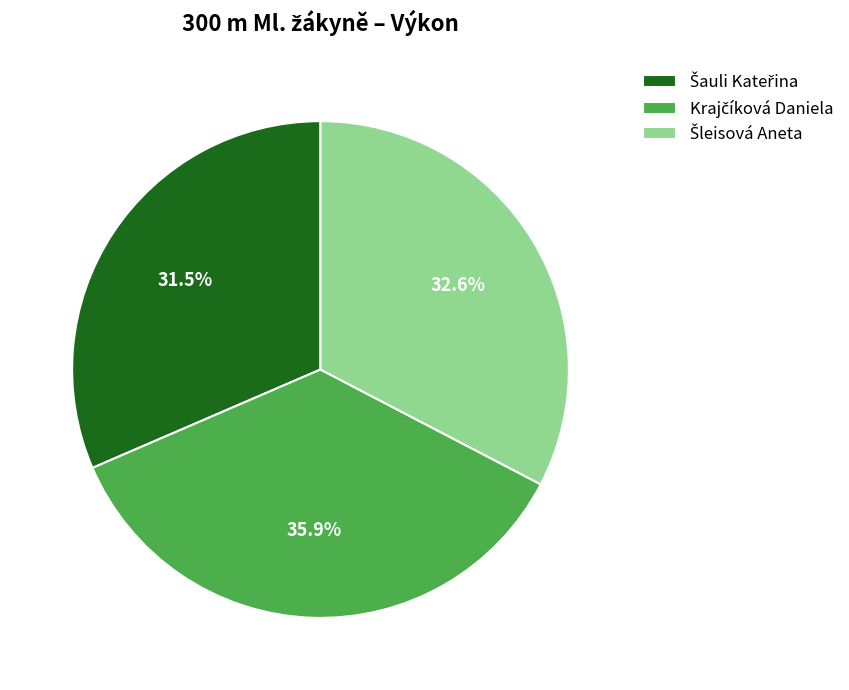

Is there a majority slice in this chart?

No